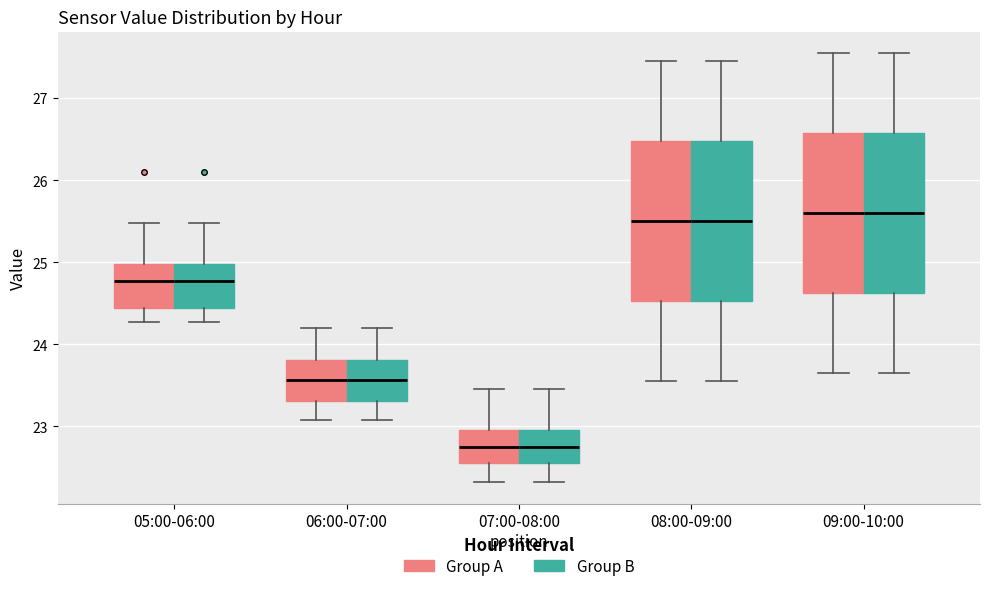

Reading left to right, read every box against the y-axis: the position of its median line, the range the box covers, and the ends of its whiskers. The values are not printed on the chart, so give them approximately, as read against the axis.

05:00-06:00 (Group A): median 24.8, box 24.4 to 25.0, whiskers 24.3 to 25.5
05:00-06:00 (Group B): median 24.8, box 24.4 to 25.0, whiskers 24.3 to 25.5
06:00-07:00 (Group A): median 23.6, box 23.3 to 23.8, whiskers 23.1 to 24.2
06:00-07:00 (Group B): median 23.6, box 23.3 to 23.8, whiskers 23.1 to 24.2
07:00-08:00 (Group A): median 22.8, box 22.6 to 23.0, whiskers 22.3 to 23.5
07:00-08:00 (Group B): median 22.8, box 22.6 to 23.0, whiskers 22.3 to 23.5
08:00-09:00 (Group A): median 25.5, box 24.5 to 26.5, whiskers 23.6 to 27.5
08:00-09:00 (Group B): median 25.5, box 24.5 to 26.5, whiskers 23.6 to 27.5
09:00-10:00 (Group A): median 25.6, box 24.6 to 26.6, whiskers 23.7 to 27.6
09:00-10:00 (Group B): median 25.6, box 24.6 to 26.6, whiskers 23.7 to 27.6